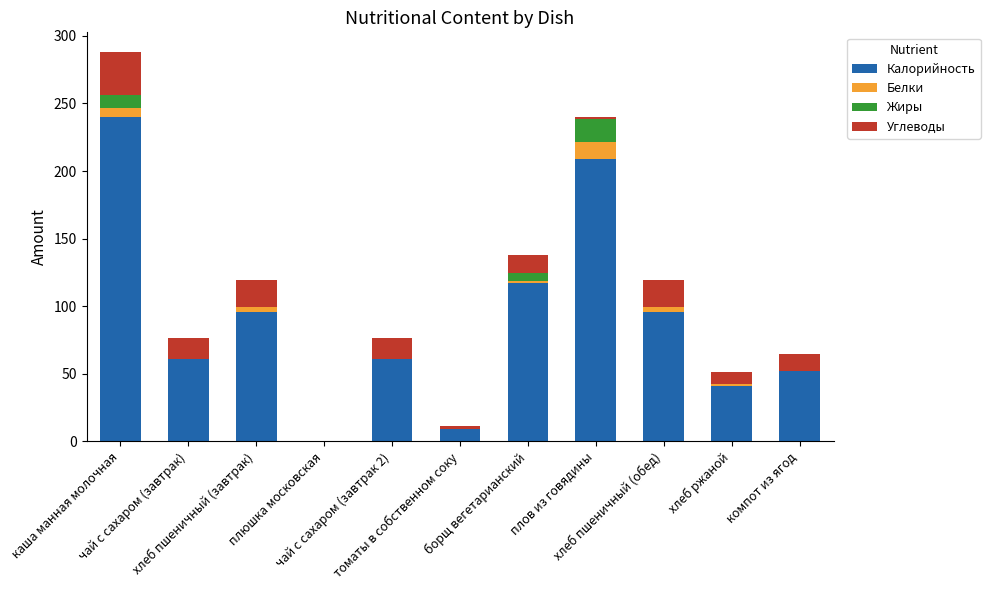

At which label is Белки closest to 6?

каша манная молочная